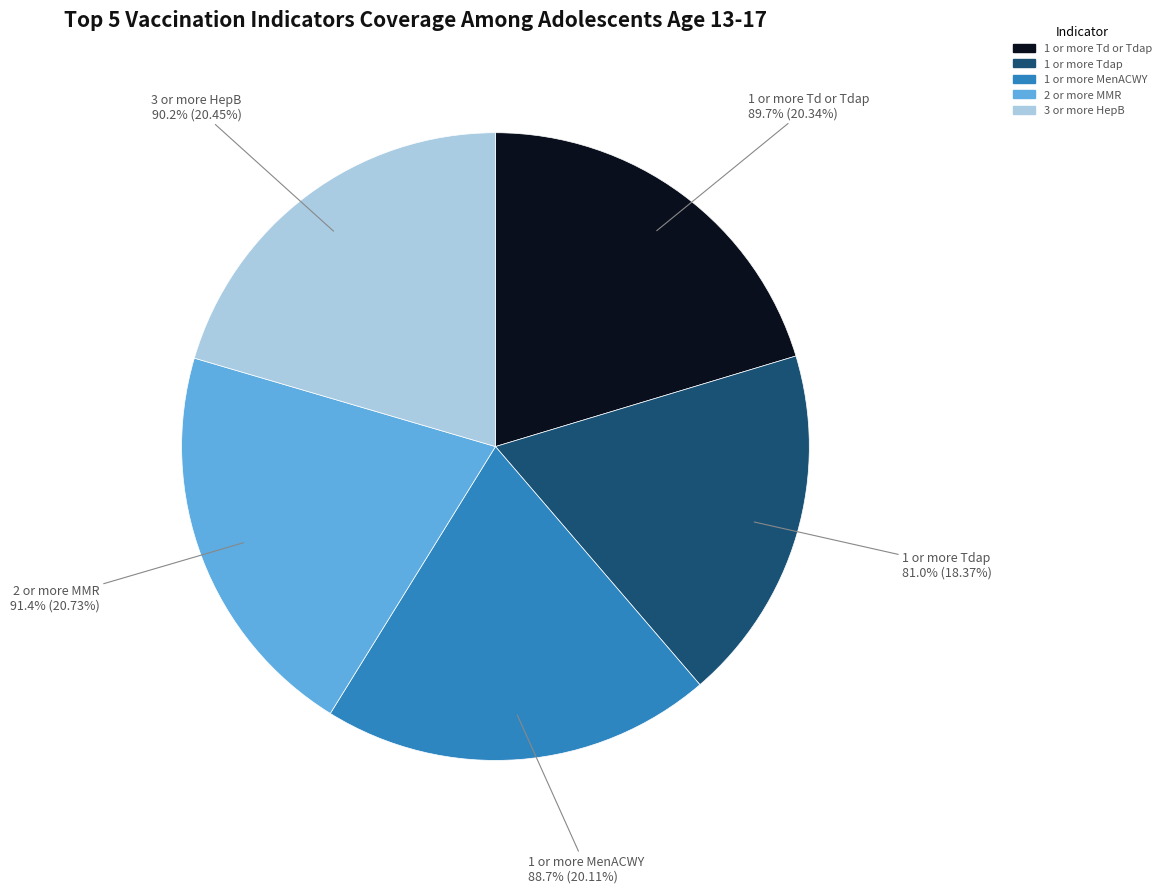

The 1 or more Tdap slice represents 12% of the pie. True or false?

False